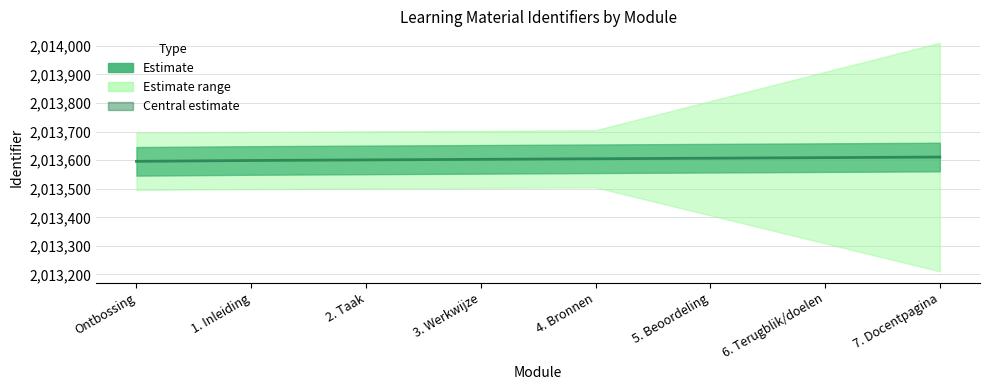

What position from the right is 3. Werkwijze?

5